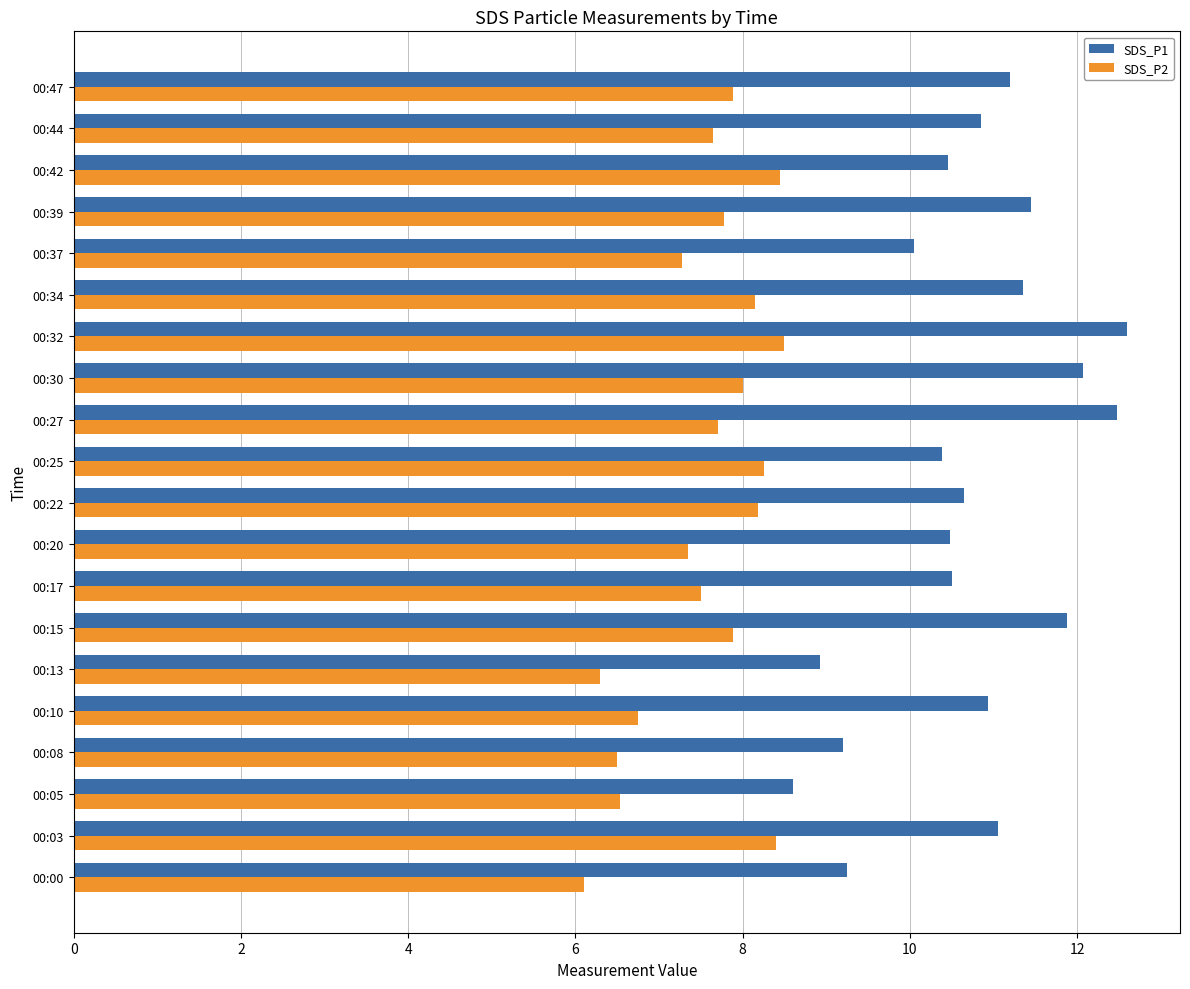

Which series has the widest spread of values?

SDS_P1